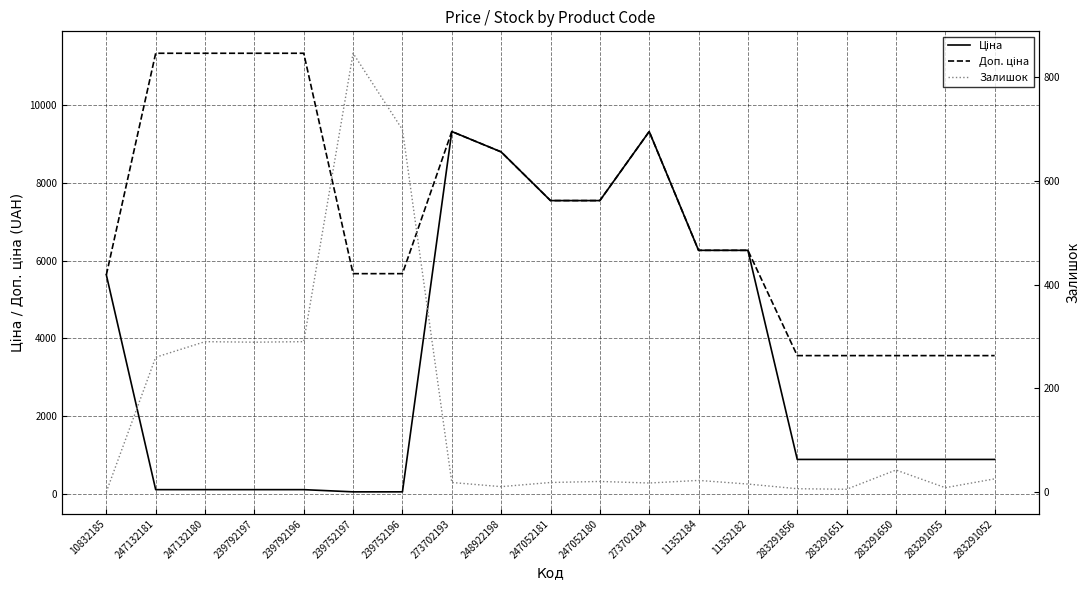

What is the minimum value shown in the chart?

1.0